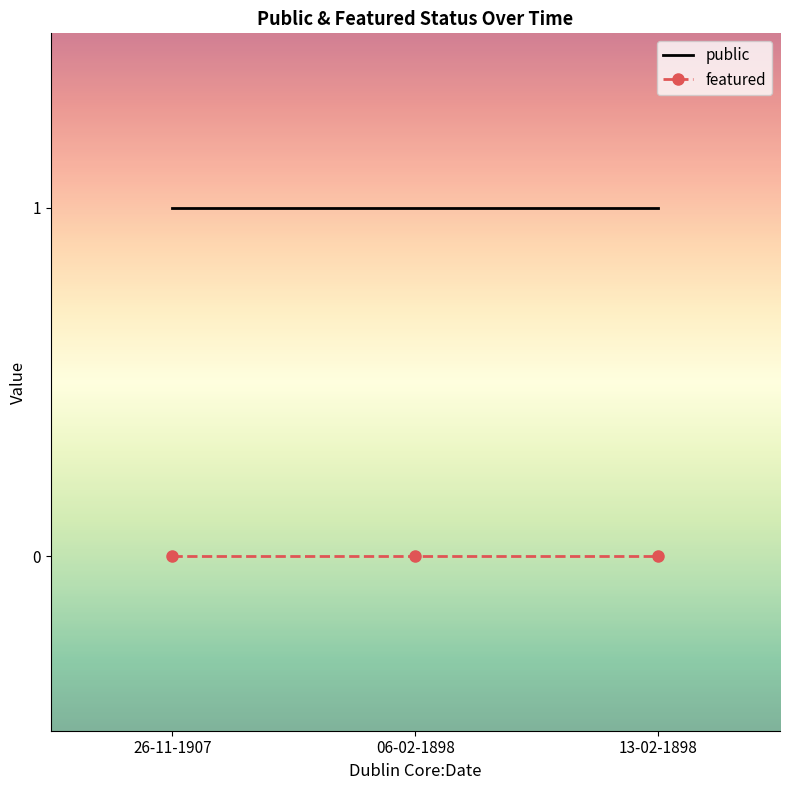

Reading left to right, list all the values displayed in this chart.

public: 1	1	1
featured: 0	0	0